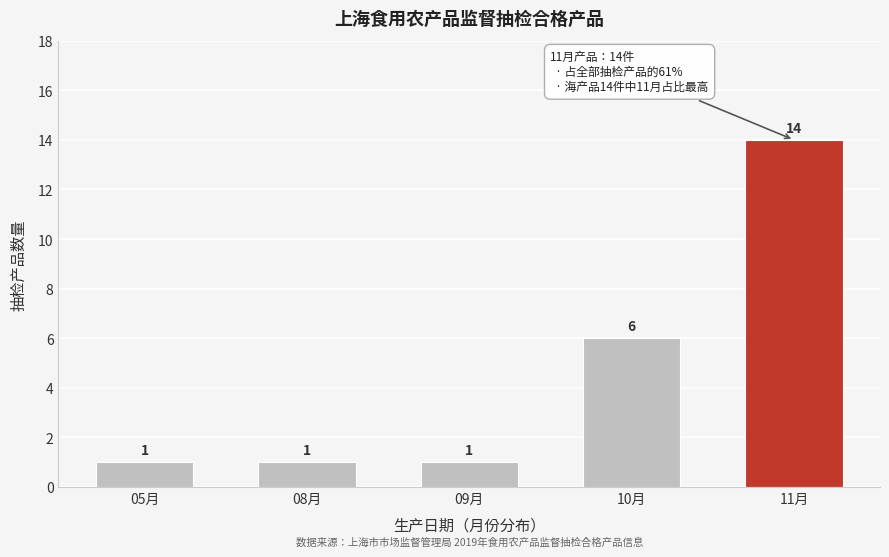

Reading left to right, transcribe all the data shown in this chart.

1	1	1	6	14